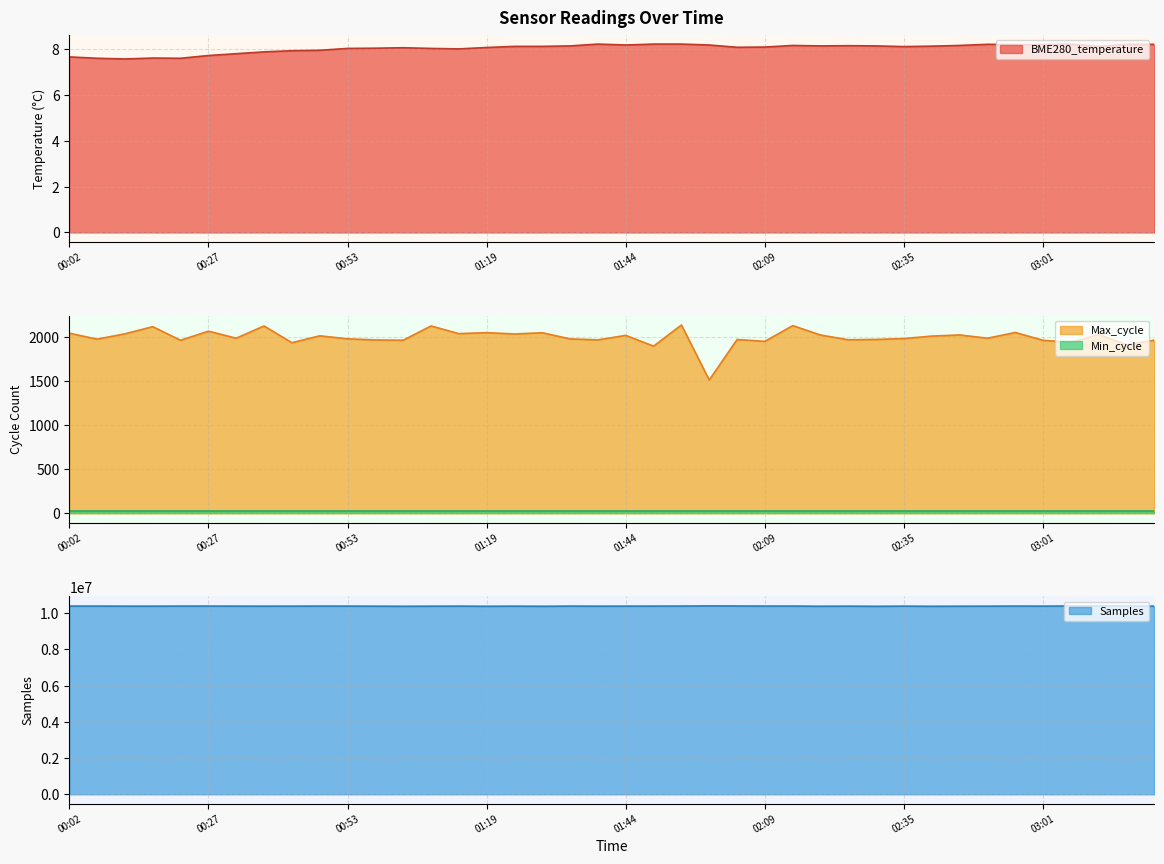

True or false: Max_cycle and Samples intersect in this chart.

False